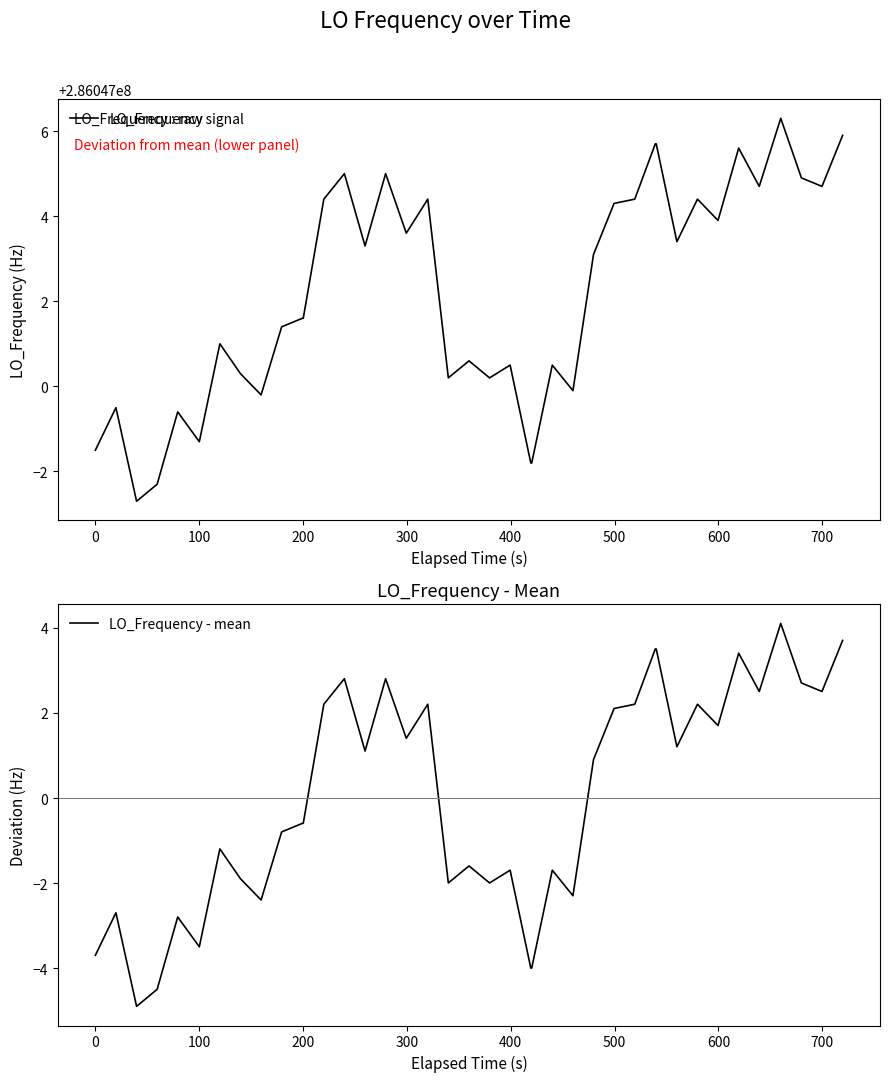

What is the lowest value of the LO_Frequency - mean series?

-4.9